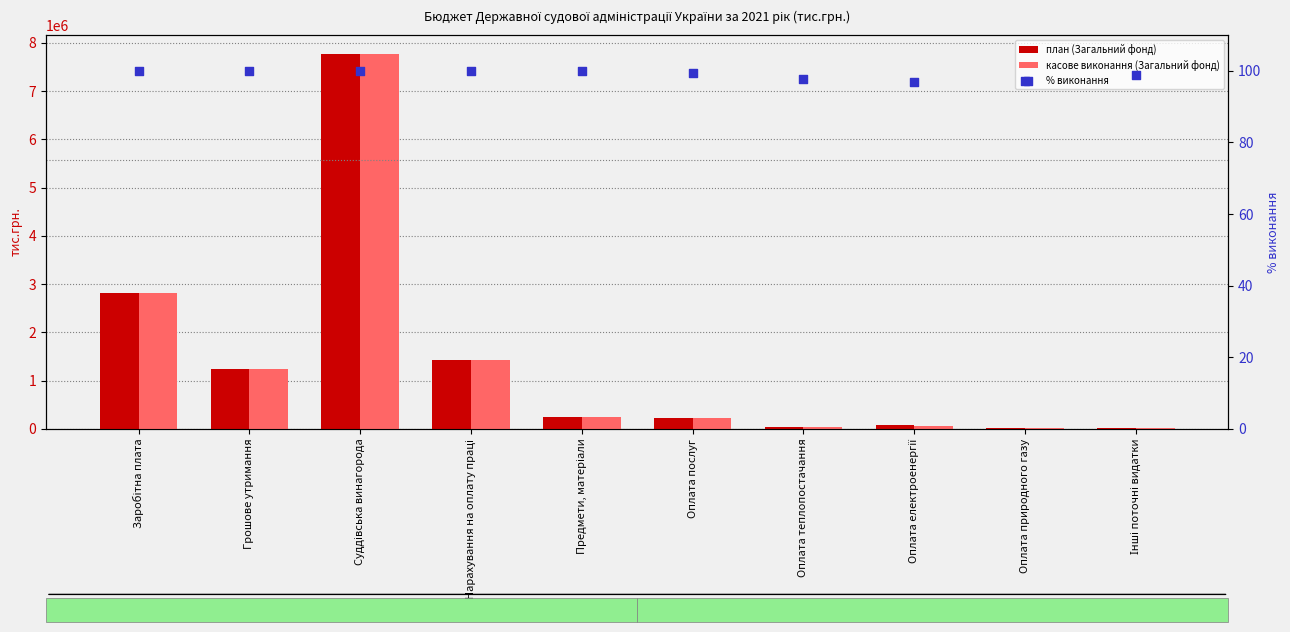

Which series has the largest total across all categories?

план (Загальний фонд)